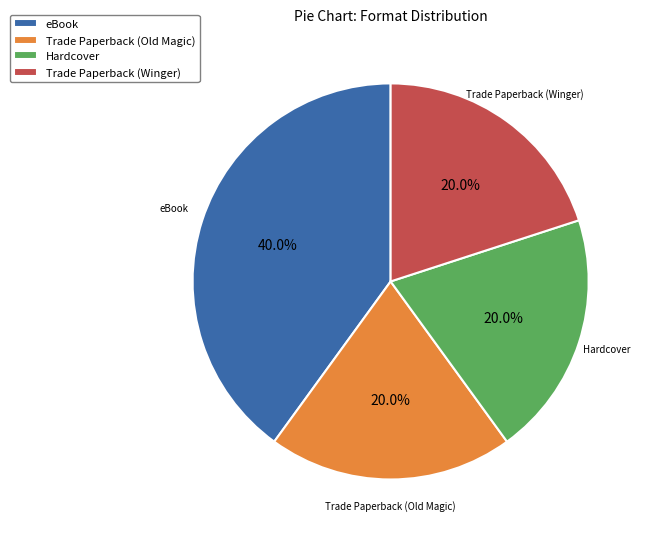

What percentage is the Trade Paperback (Winger) slice, to the nearest percent?

20%